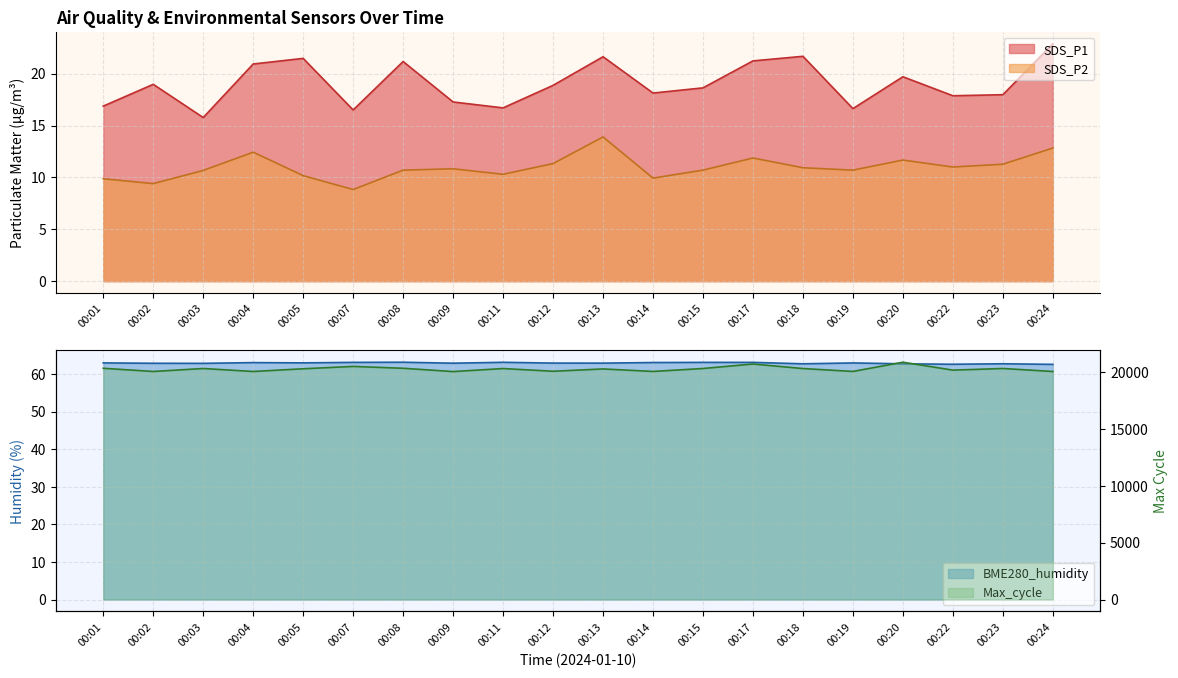

Reading right to left, extract all data points from this chart.

SDS_P1: 00:24=22.9	00:23=18.0	00:22=17.9	00:20=19.7	00:19=16.6	00:18=21.7	00:17=21.2	00:15=18.6	00:14=18.1	00:13=21.6	00:12=18.9	00:11=16.7	00:09=17.3	00:08=21.2	00:07=16.5	00:05=21.5	00:04=20.9	00:03=15.8	00:02=19.0	00:01=16.9
SDS_P2: 00:24=12.8	00:23=11.3	00:22=11.0	00:20=11.7	00:19=10.7	00:18=10.9	00:17=11.9	00:15=10.7	00:14=9.9	00:13=13.9	00:12=11.3	00:11=10.3	00:09=10.8	00:08=10.7	00:07=8.8	00:05=10.2	00:04=12.4	00:03=10.7	00:02=9.4	00:01=9.9
BME280_humidity: 00:24=62.5	00:23=62.7	00:22=62.6	00:20=62.7	00:19=62.9	00:18=62.7	00:17=63.1	00:15=63.1	00:14=63.0	00:13=62.9	00:12=62.9	00:11=63.1	00:09=62.9	00:08=63.1	00:07=63.1	00:05=62.9	00:04=63.0	00:03=62.8	00:02=62.8	00:01=62.9
Max_cycle: 00:24=20048.0	00:23=20310.0	00:22=20167.0	00:20=20862.0	00:19=20052.0	00:18=20306.0	00:17=20704.0	00:15=20310.0	00:14=20051.0	00:13=20271.0	00:12=20067.0	00:11=20306.0	00:09=20040.0	00:08=20330.0	00:07=20493.0	00:05=20286.0	00:04=20048.0	00:03=20309.0	00:02=20048.0	00:01=20329.0